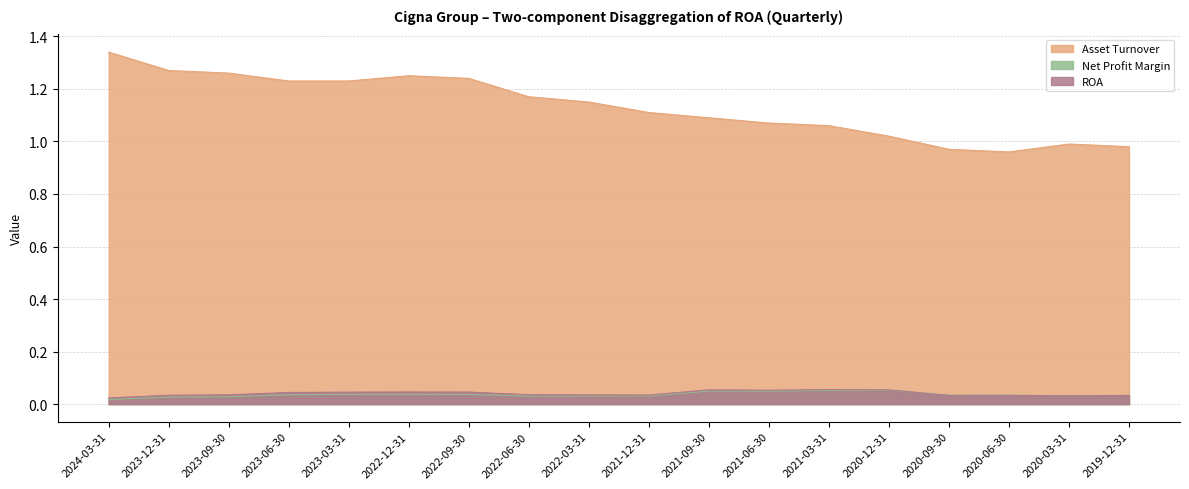

Which series has the largest range (max minus min)?

Asset Turnover